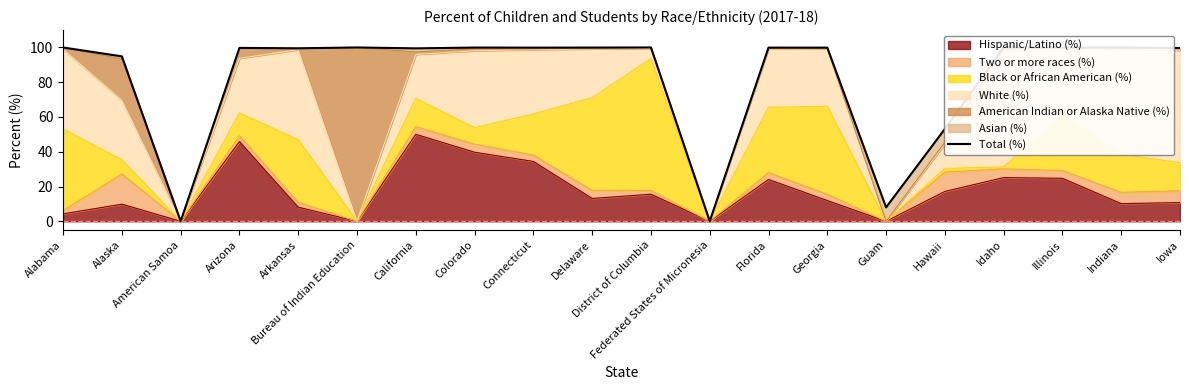

Read the value at Delaware.

99.9